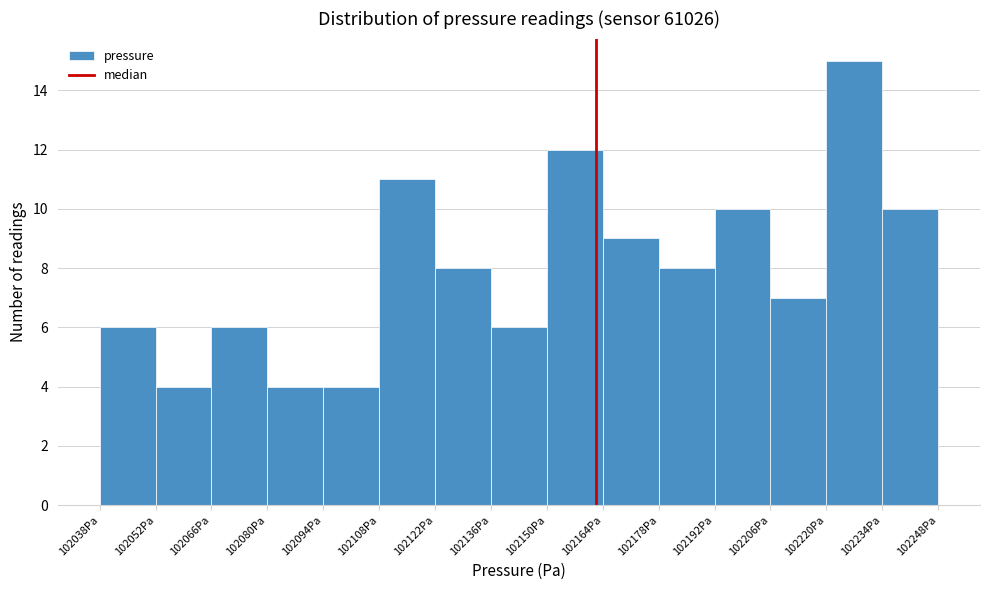

How tall is the bar that spans 102234 to 102248 on the x-axis? Neither the bar edges nor the heights are printed on the chart, so give them approximately, as read against the axes.

10